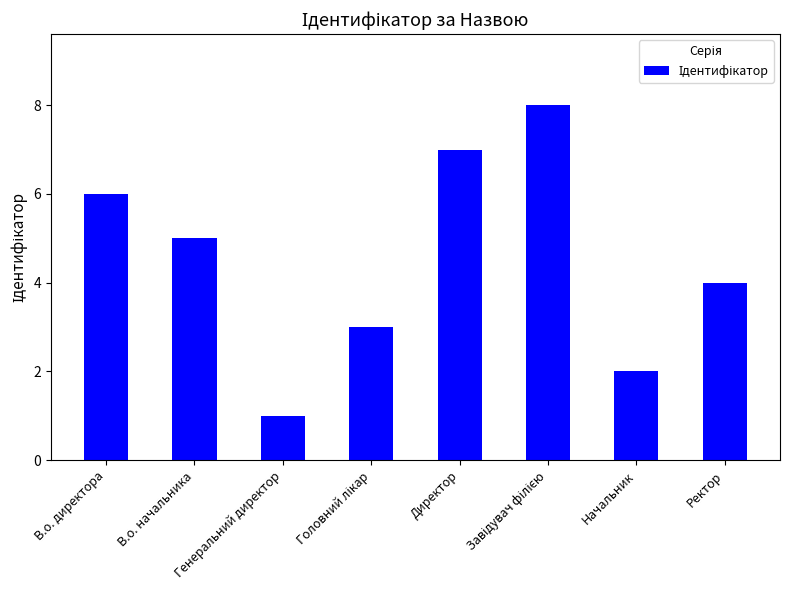

At which label is the value closest to 4?

Ректор